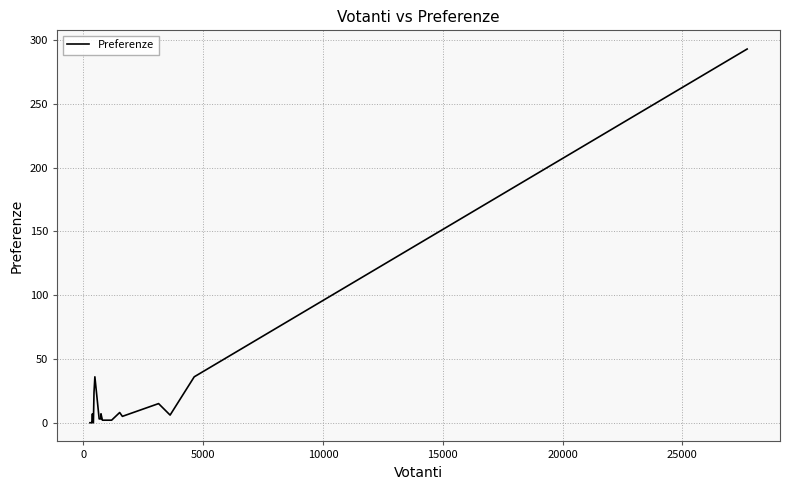

What is the maximum value shown in the chart?

293